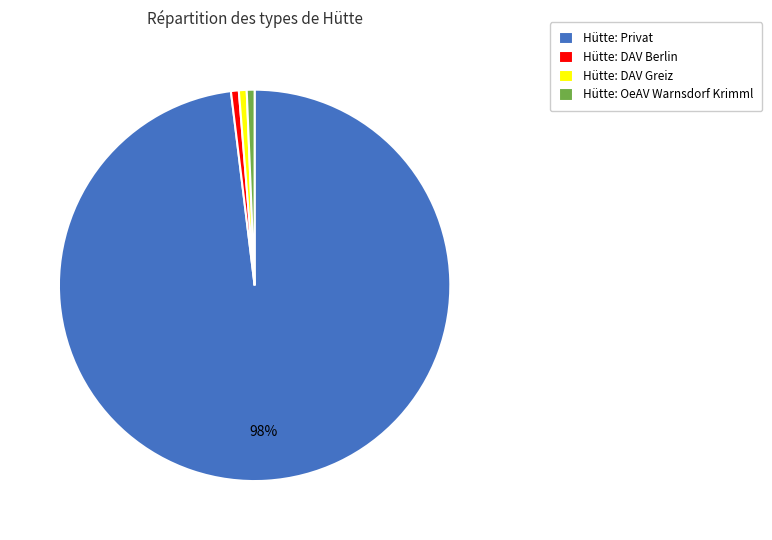

Which slice is the largest?

Hütte: Privat